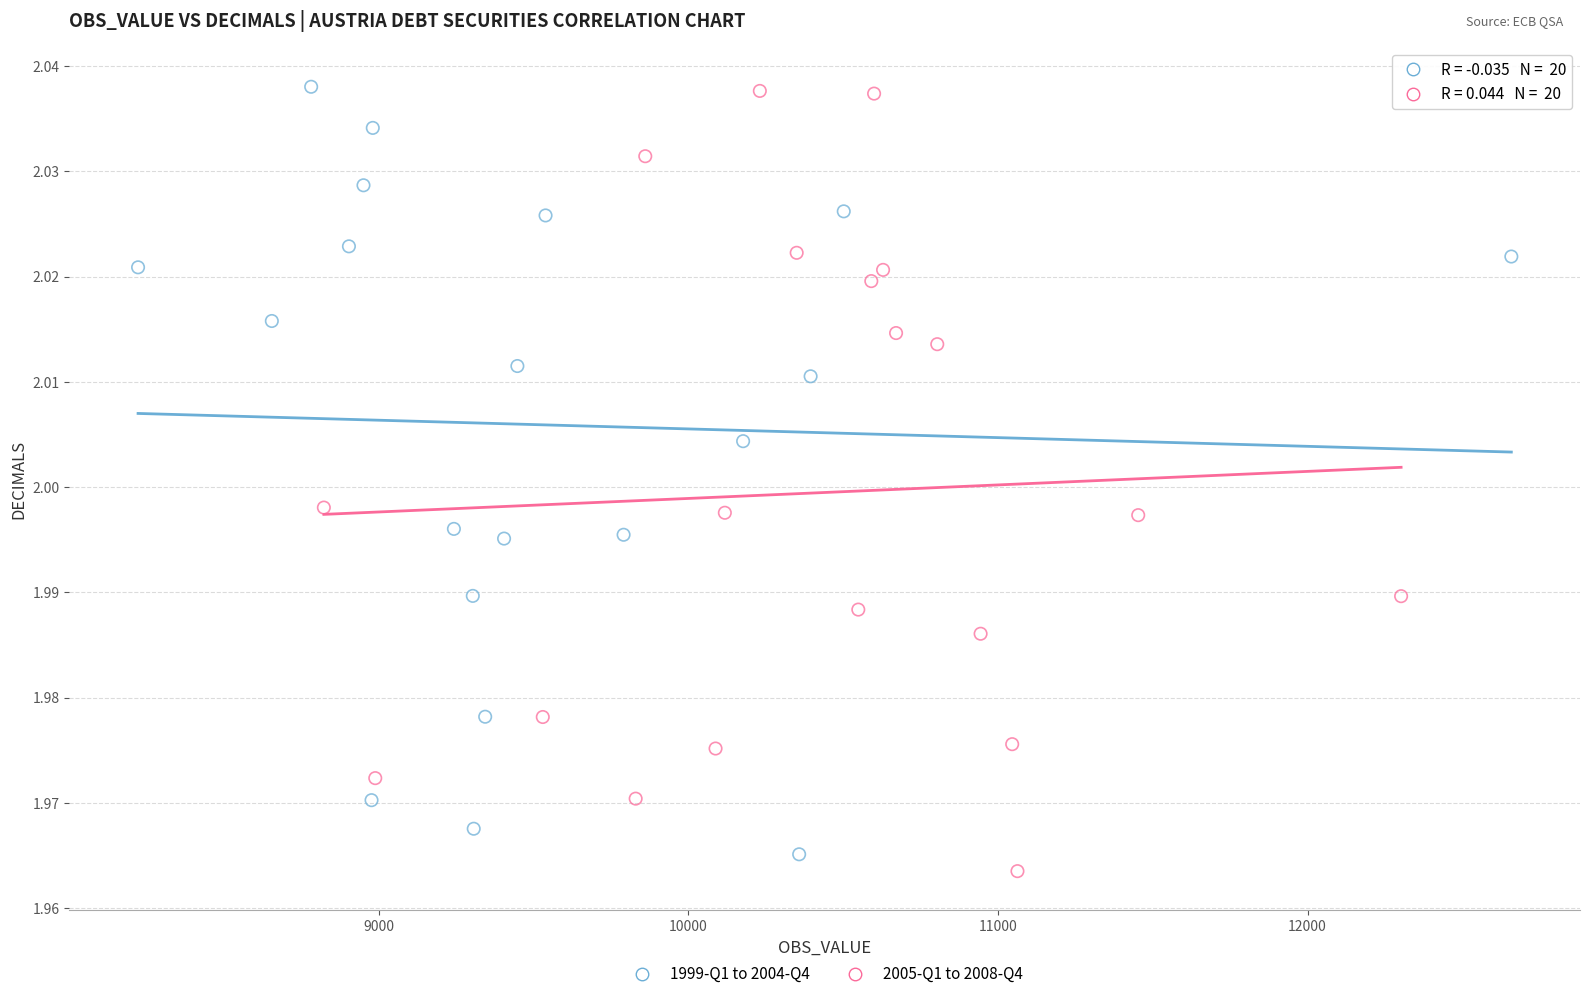

Which series contains the lowest Y value?

2005-Q1 to 2008-Q4